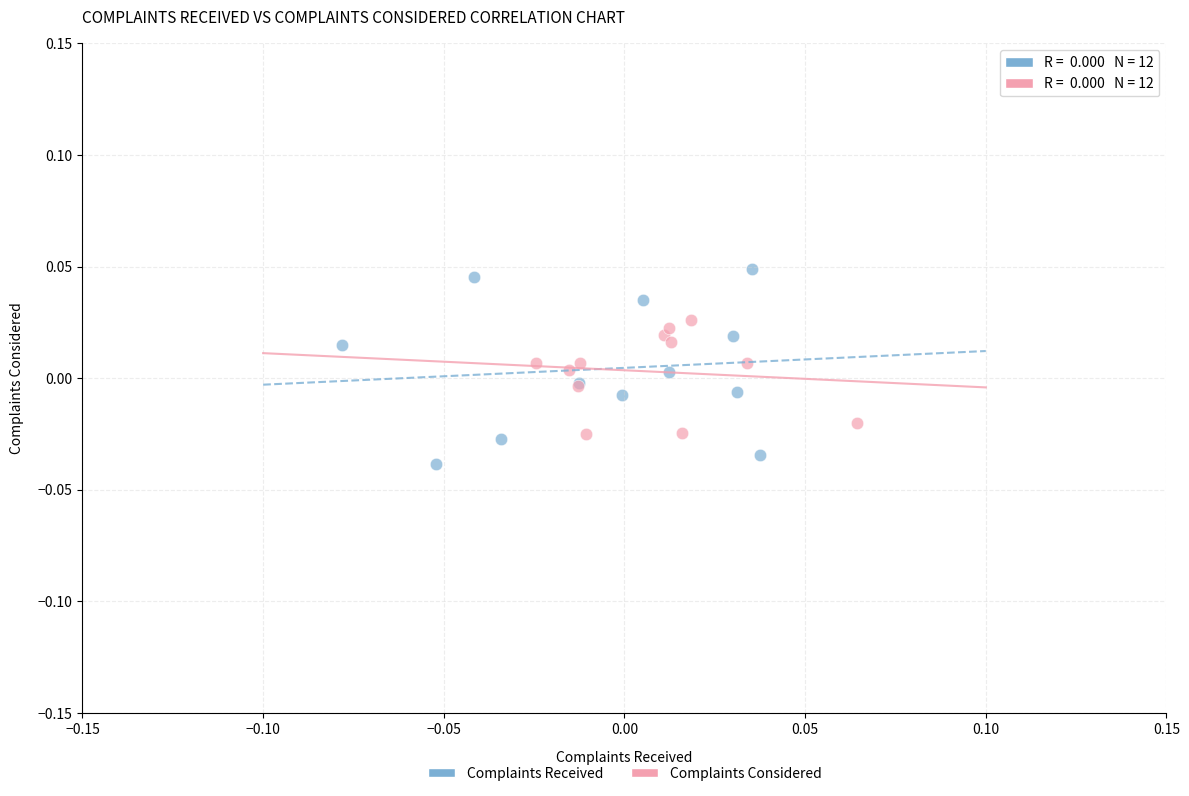

Which series has the largest Y range (max minus min)?

Complaints Received